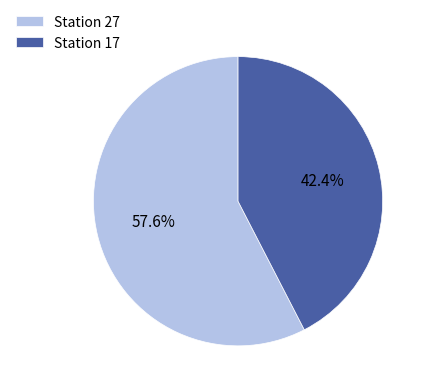

Approximately how many times larger is the value at Station 17 compared to Station 27?

0.7